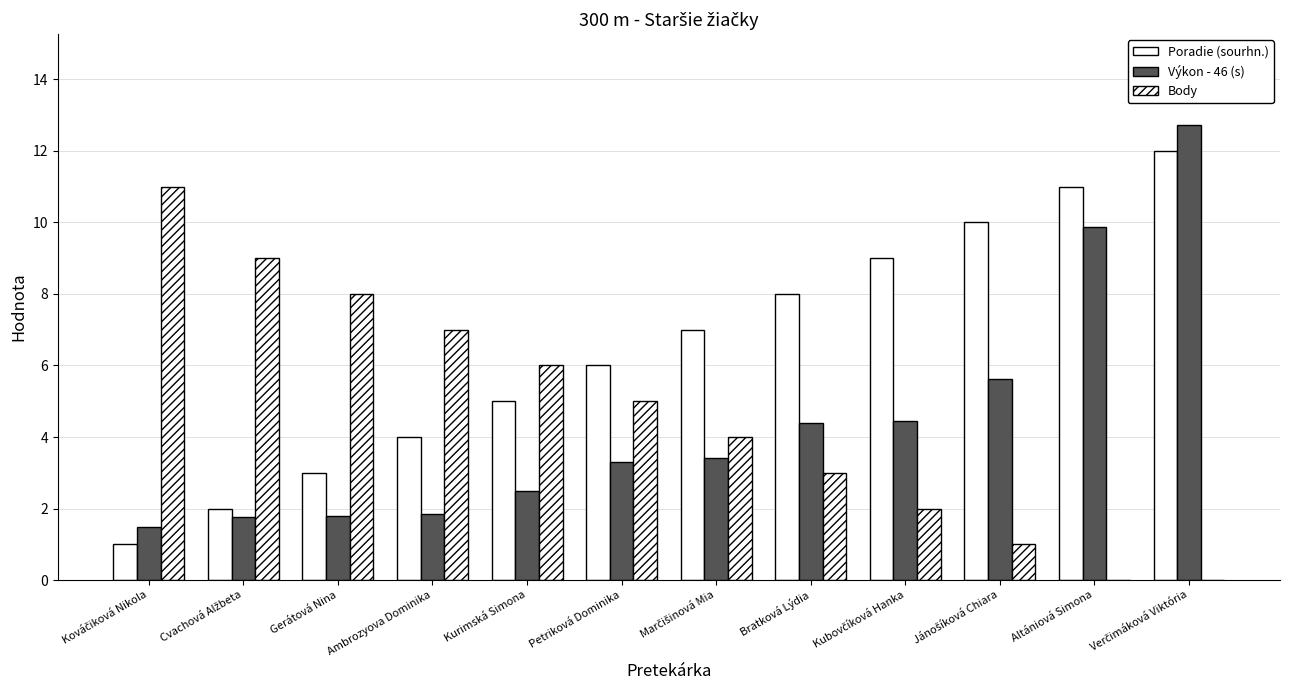

Rank the categories by Výkon - 46 (s) value from highest to lowest.

Verčimáková Viktória, Altániová Simona, Jánošíková Chiara, Kubovčíková Hanka, Bratková Lýdia, Marčišinová Mia, Petriková Dominika, Kurimská Simona, Ambrozyova Dominika, Gerátová Nina, Cvachová Alžbeta, Kováčiková Nikola